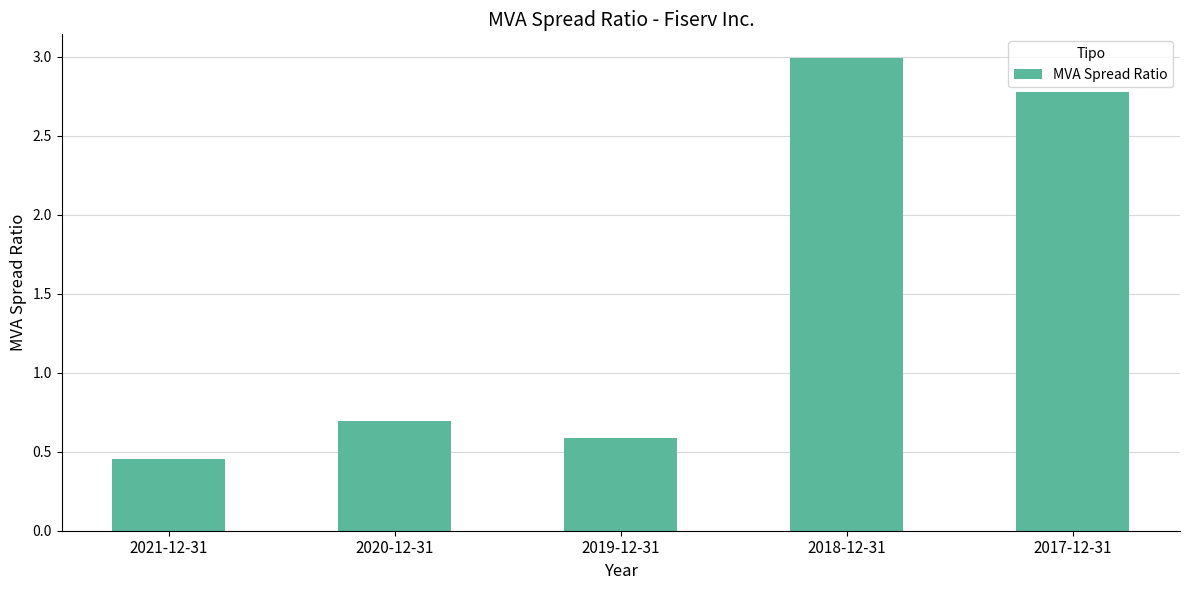

How many categories are shown in the chart?

5